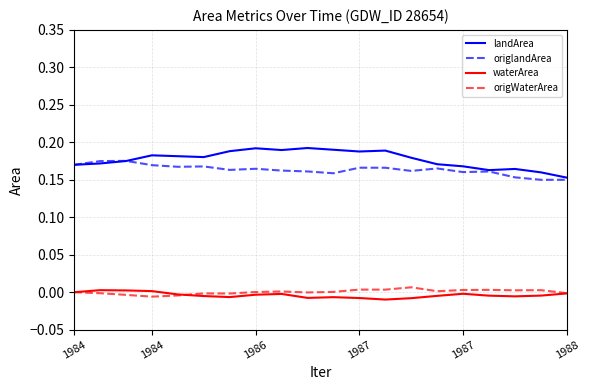

True or false: landArea and waterArea cross at least once.

False